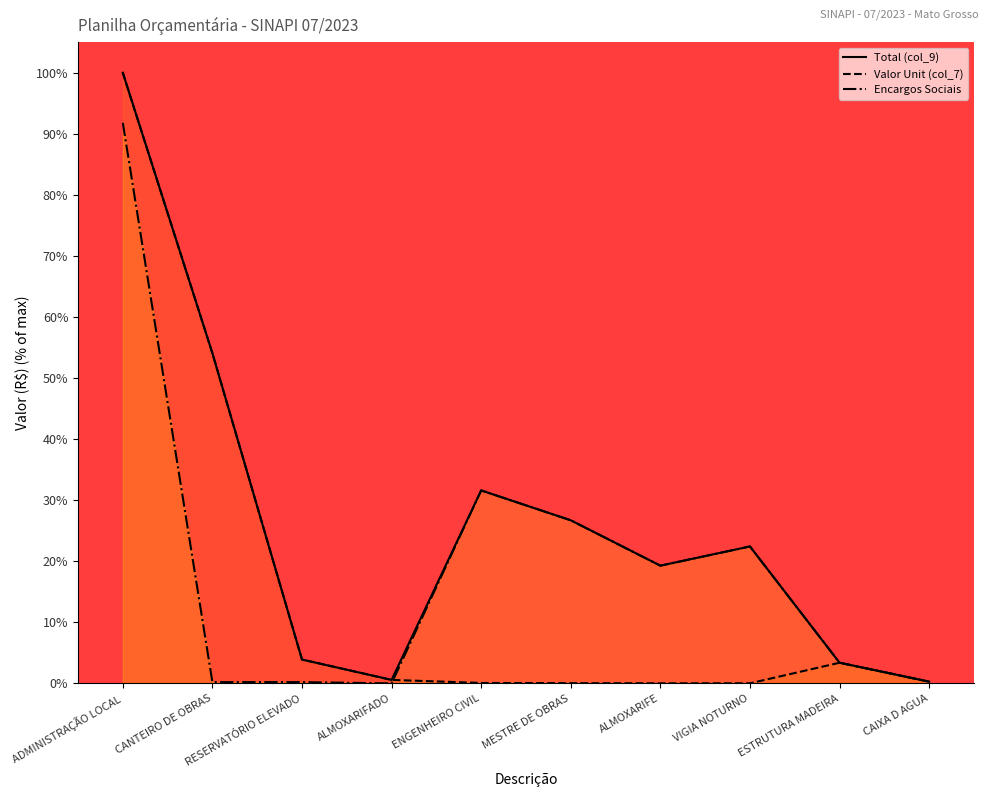

True or false: Valor Unit (col_7) has more than 0 points higher than both neighbors.

True